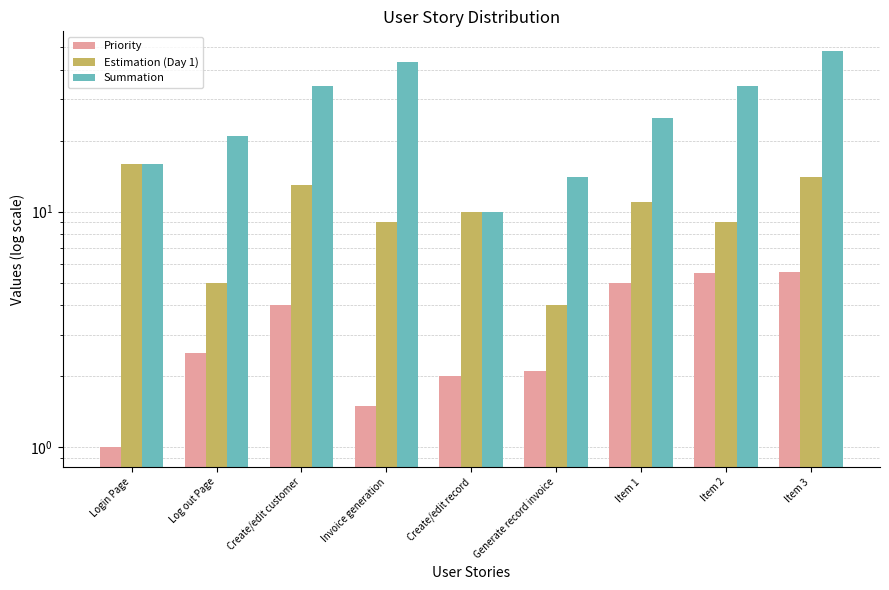

Reading left to right, extract all data points from this chart.

Priority: 1.0	2.5	4.0	1.5	2.0	2.1	5.0	5.5	5.5
Estimation (Day 1): 16.0	5.0	13.0	9.0	10.0	4.0	11.0	9.0	14.0
Summation: 16.0	21.0	34.0	43.0	10.0	14.0	25.0	34.0	48.0